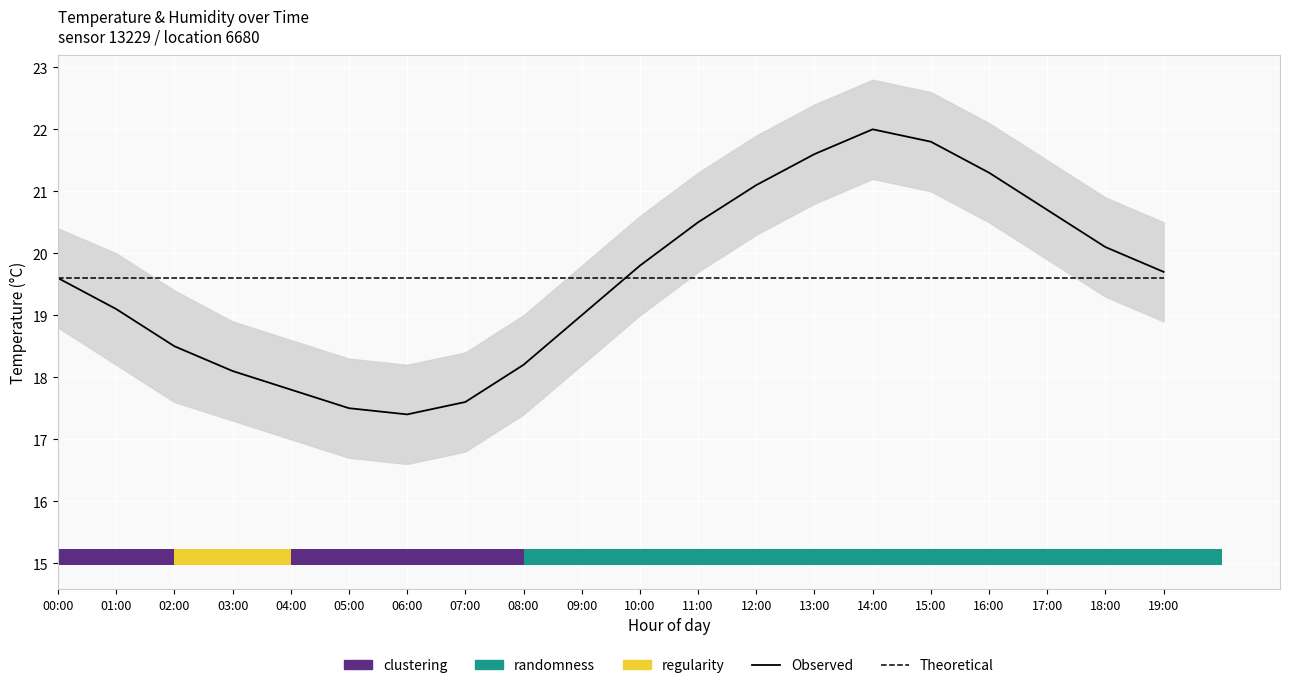

Is the value of Theoretical at 02:00 greater than the value of Observed at 17:00?

No